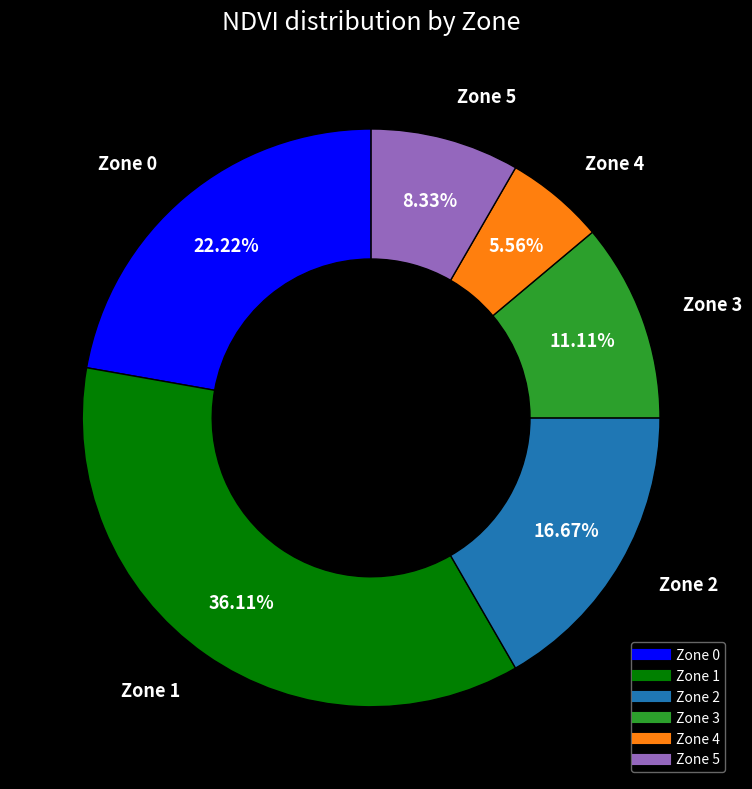

Is there a majority slice in this chart?

No